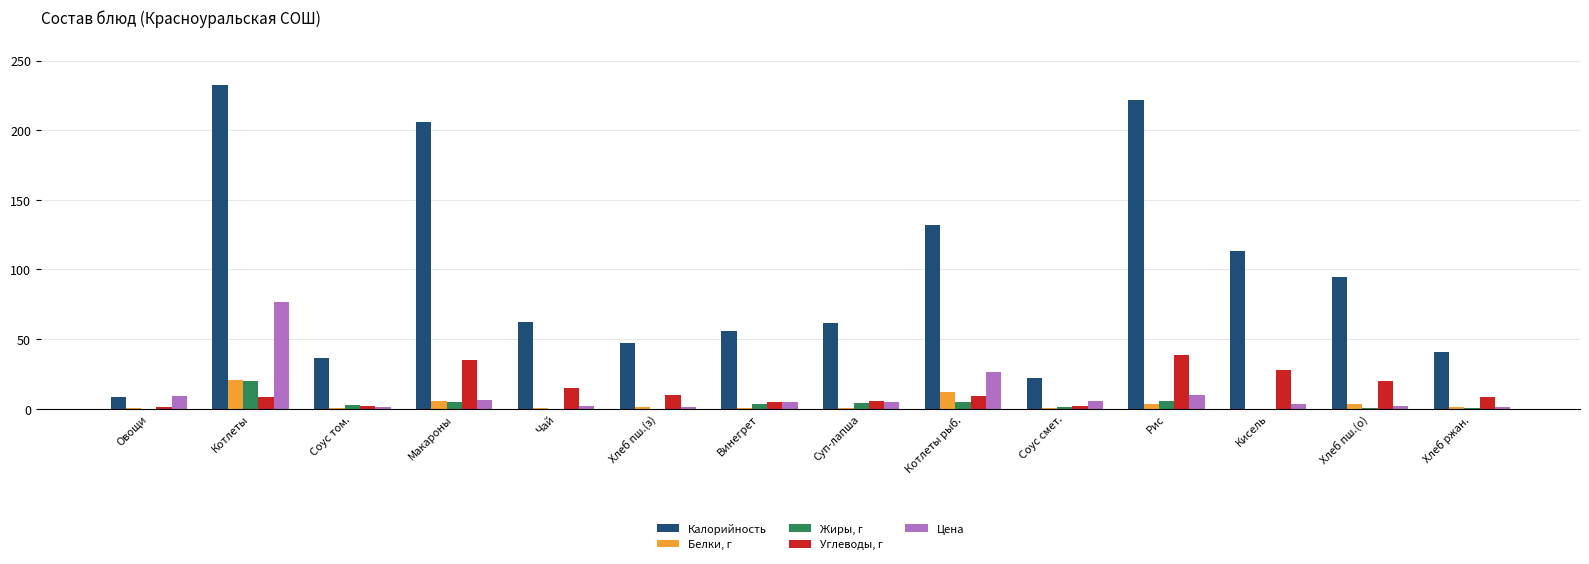

Which series has the largest total across all categories?

Калорийность